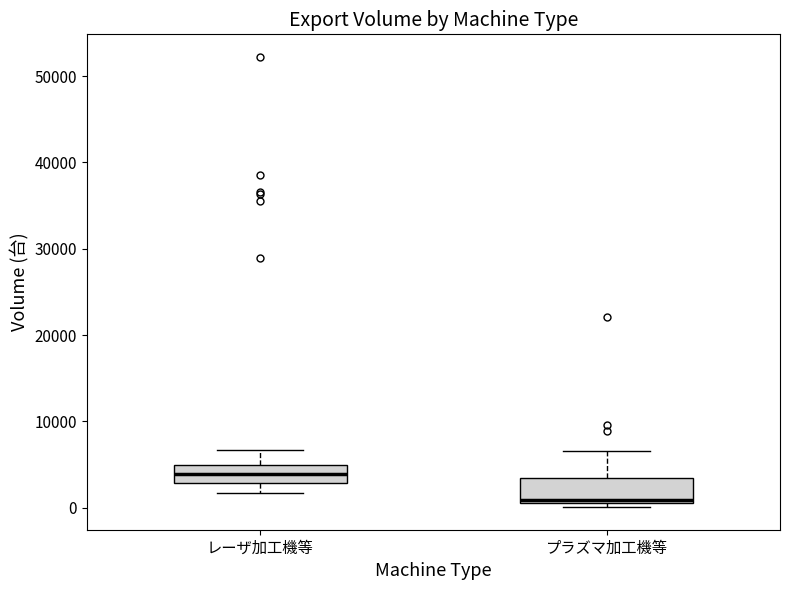

Reading left to right, read every box against the y-axis: the position of its median line, the range the box covers, and the ends of its whiskers. The values are not printed on the chart, so give them approximately, as read against the axis.

レーザ加工機等: median 4000, box 3000 to 5000, whiskers 2000 to 7000
プラズマ加工機等: median 1000 (just above the box's lower edge), box 1000 to 4000, whiskers 0 to 7000